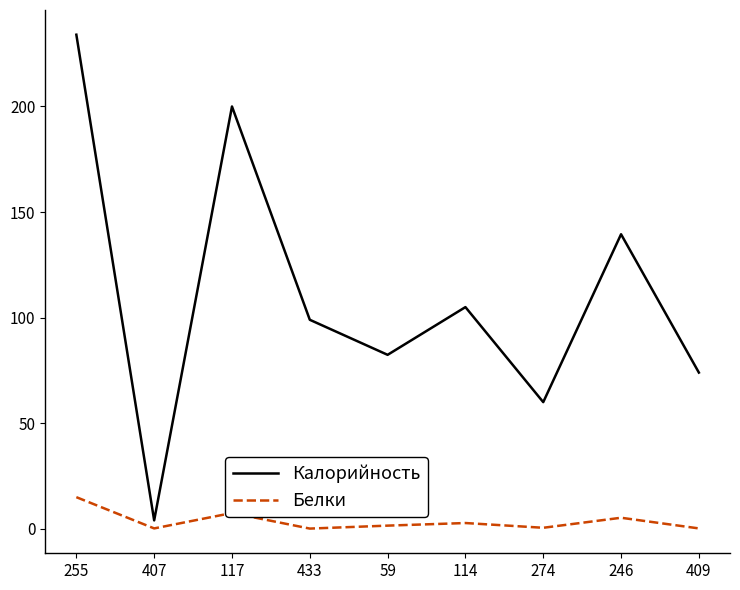

At which category does Белки reach its first local valley?

407